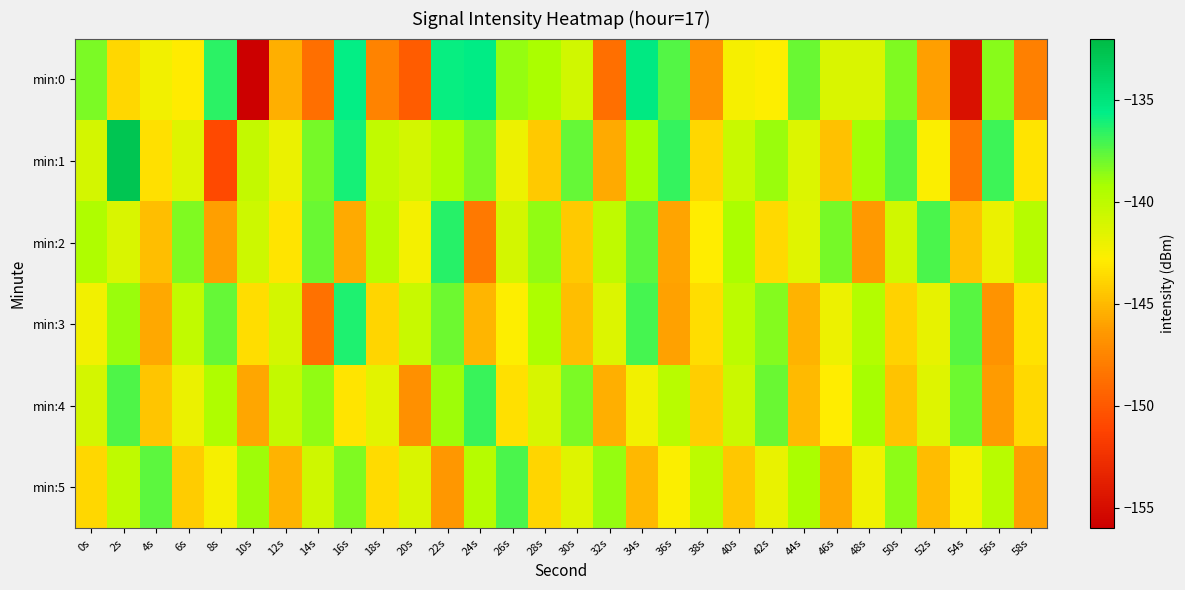

Reading right to left, transcribe all the data shown in this chart.

min:0: 58s=-147.8	56s=-138.6	54s=-154.7	52s=-146.1	50s=-138.3	48s=-141.2	46s=-141.2	44s=-137.9	42s=-142.7	40s=-142.4	38s=-146.8	36s=-137.4	34s=-135.3	32s=-148.7	30s=-140.9	28s=-139.2	26s=-138.8	24s=-135.5	22s=-135.8	20s=-149.7	18s=-147.6	16s=-135.7	14s=-148.8	12s=-145.5	10s=-156.0	8s=-136.5	6s=-142.9	4s=-142.3	2s=-143.8	0s=-138.2
min:1: 58s=-143.2	56s=-136.9	54s=-148.3	52s=-142.6	50s=-137.4	48s=-139.1	46s=-144.7	44s=-141.3	42s=-138.9	40s=-140.5	38s=-143.8	36s=-136.7	34s=-139.2	32s=-145.6	30s=-137.8	28s=-144.3	26s=-142.1	24s=-138.2	22s=-139.5	20s=-141.0	18s=-140.2	16s=-136.0	14s=-138.1	12s=-142.0	10s=-140.3	8s=-150.9	6s=-141.4	4s=-143.4	2s=-132.8	0s=-140.9
min:2: 58s=-139.7	56s=-142.0	54s=-144.6	52s=-137.2	50s=-140.9	48s=-146.4	46s=-138.1	44s=-141.5	42s=-143.7	40s=-139.3	38s=-142.8	36s=-145.9	34s=-137.6	32s=-140.1	30s=-144.3	28s=-138.7	26s=-141.0	24s=-148.2	22s=-136.5	20s=-142.4	18s=-139.8	16s=-145.6	14s=-137.9	12s=-143.2	10s=-140.7	8s=-146.1	6s=-138.3	4s=-144.8	2s=-141.2	0s=-139.5
min:3: 58s=-143.3	56s=-146.7	54s=-137.5	52s=-141.8	50s=-144.0	48s=-139.6	46s=-142.1	44s=-145.3	42s=-138.4	40s=-140.0	38s=-143.5	36s=-146.0	34s=-137.1	32s=-141.3	30s=-144.8	28s=-139.4	26s=-142.7	24s=-145.2	22s=-138.0	20s=-140.5	18s=-143.9	16s=-136.3	14s=-148.6	12s=-141.0	10s=-143.5	8s=-137.8	6s=-140.2	4s=-145.7	2s=-138.9	0s=-142.3
min:4: 58s=-143.7	56s=-146.3	54s=-138.0	52s=-141.4	50s=-144.6	48s=-139.2	46s=-142.8	44s=-145.0	42s=-137.9	40s=-140.6	38s=-144.1	36s=-139.8	34s=-142.3	32s=-145.5	30s=-138.2	28s=-141.1	26s=-143.4	24s=-136.8	22s=-139.0	20s=-146.9	18s=-141.6	16s=-143.2	14s=-138.7	12s=-140.3	10s=-145.8	8s=-139.5	6s=-142.0	4s=-144.5	2s=-137.3	0s=-141.0
min:5: 58s=-146.1	56s=-139.8	54s=-142.4	52s=-144.9	50s=-138.6	48s=-142.2	46s=-145.7	44s=-139.3	42s=-141.9	40s=-144.4	38s=-140.0	36s=-142.6	34s=-145.1	32s=-138.8	30s=-141.4	28s=-143.9	26s=-137.2	24s=-139.7	22s=-146.5	20s=-141.2	18s=-143.6	16s=-138.3	14s=-140.8	12s=-145.3	10s=-139.0	8s=-142.5	6s=-144.2	4s=-137.6	2s=-140.1	0s=-143.8